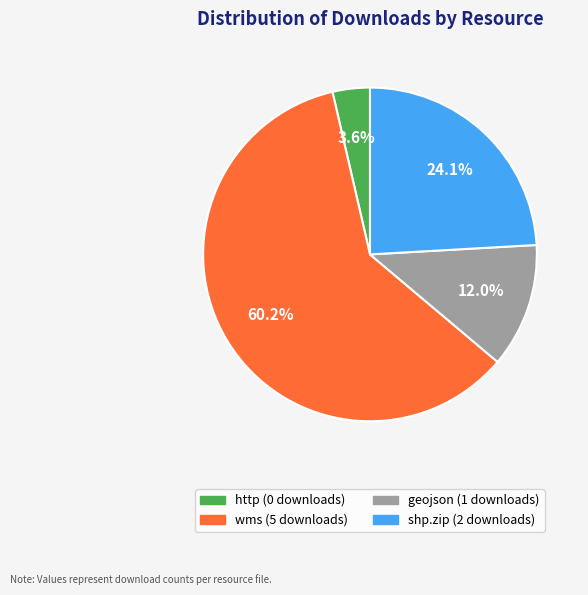

Is there any slice that represents more than half of the pie?

Yes